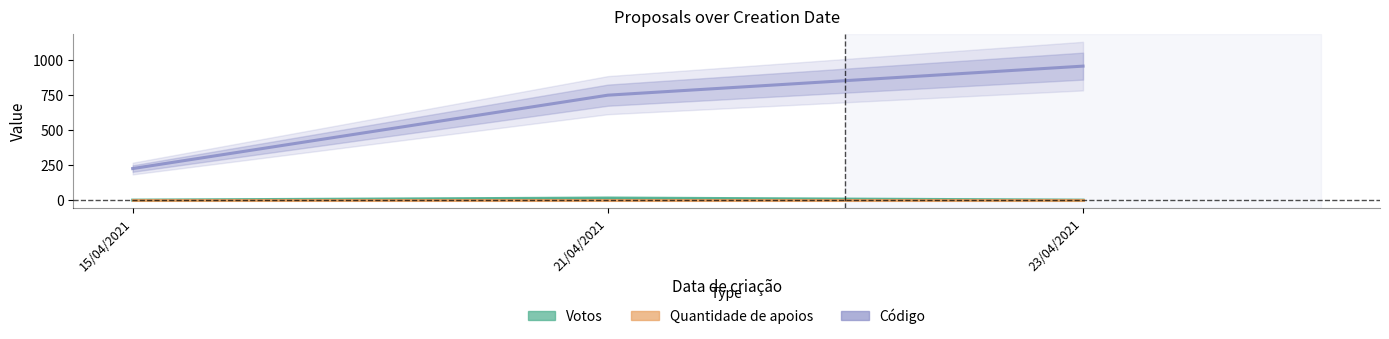

At which category is the sum across all series the highest?

23/04/2021